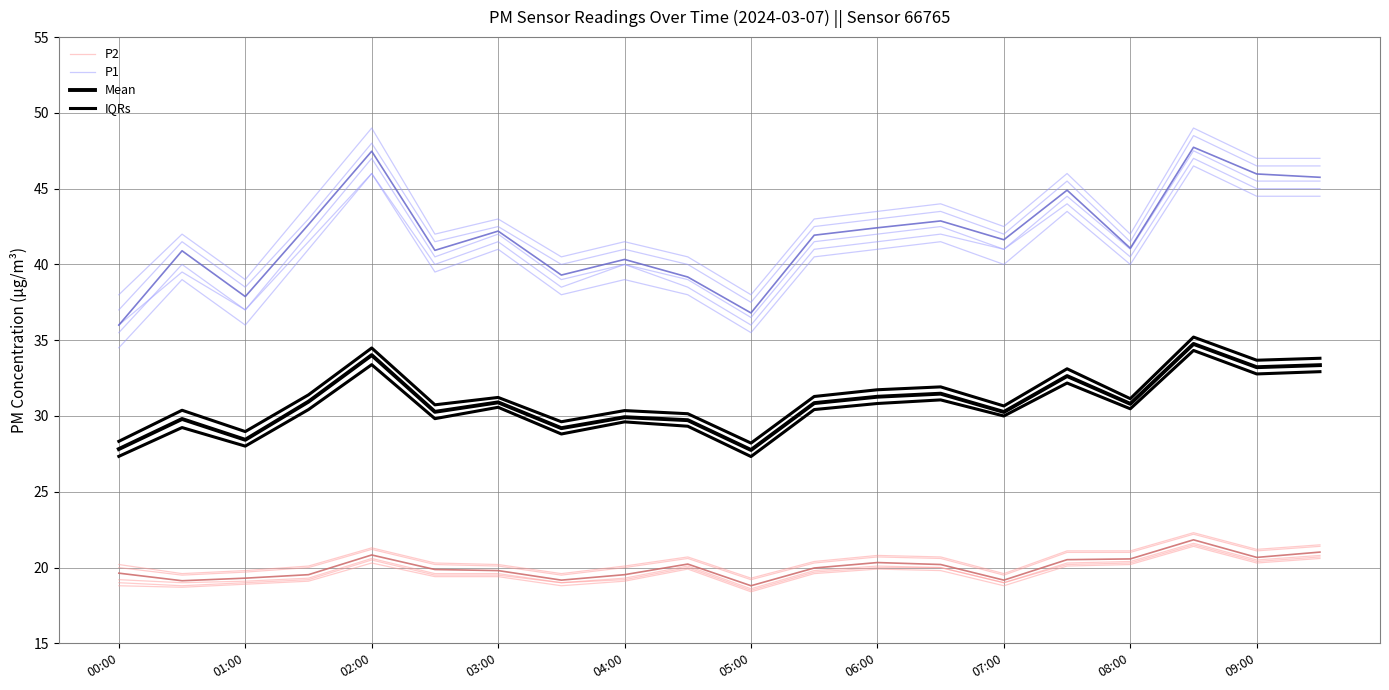

What is the minimum value for Mean?

27.8